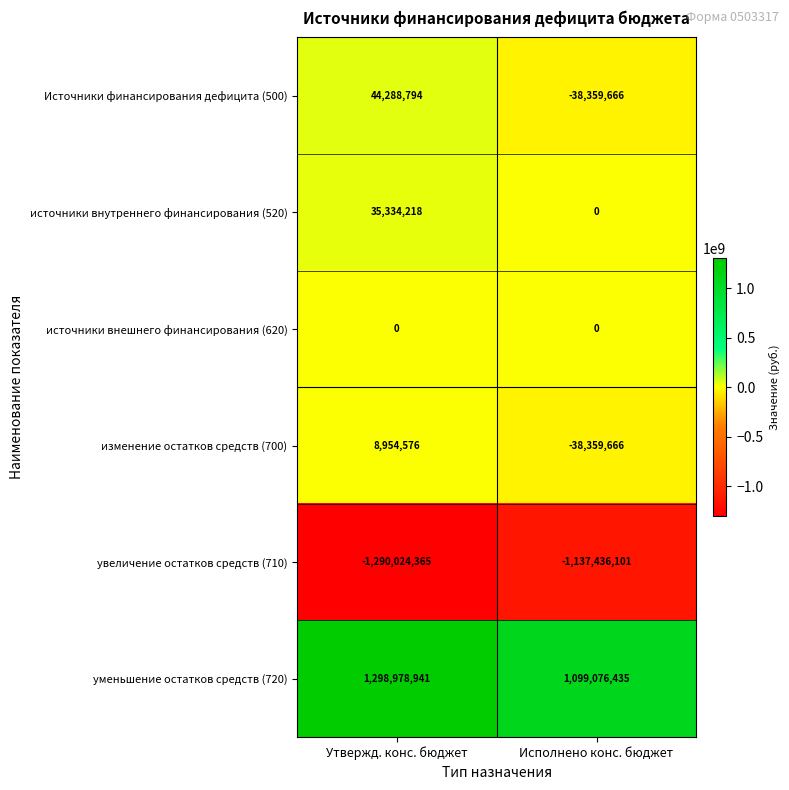

Which label corresponds to the smallest value in the chart?

Утвержд. конс. бюджет